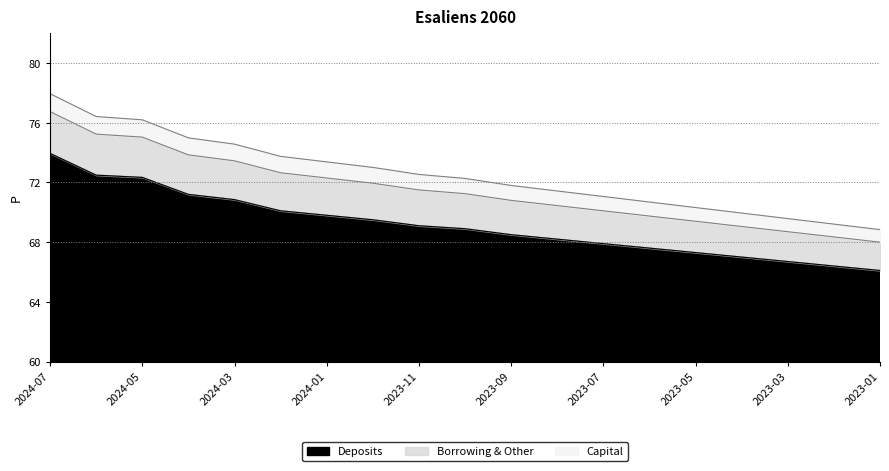

What is the value of the Deposits point at the 8th from the left?

69.5